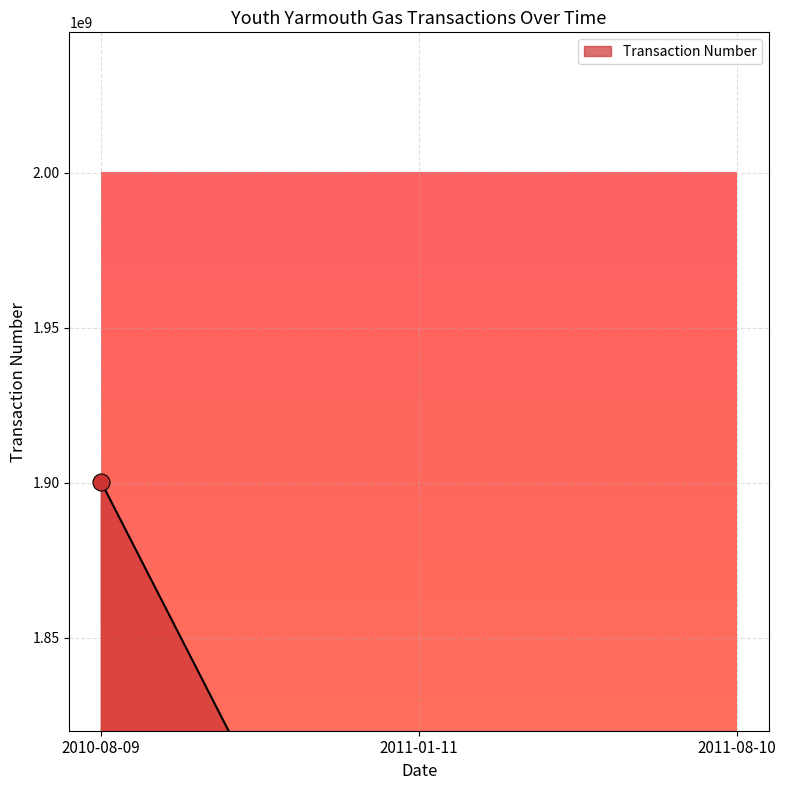

Approximately how many times larger is the value at 2011-08-10 compared to 2010-08-09?

0.9